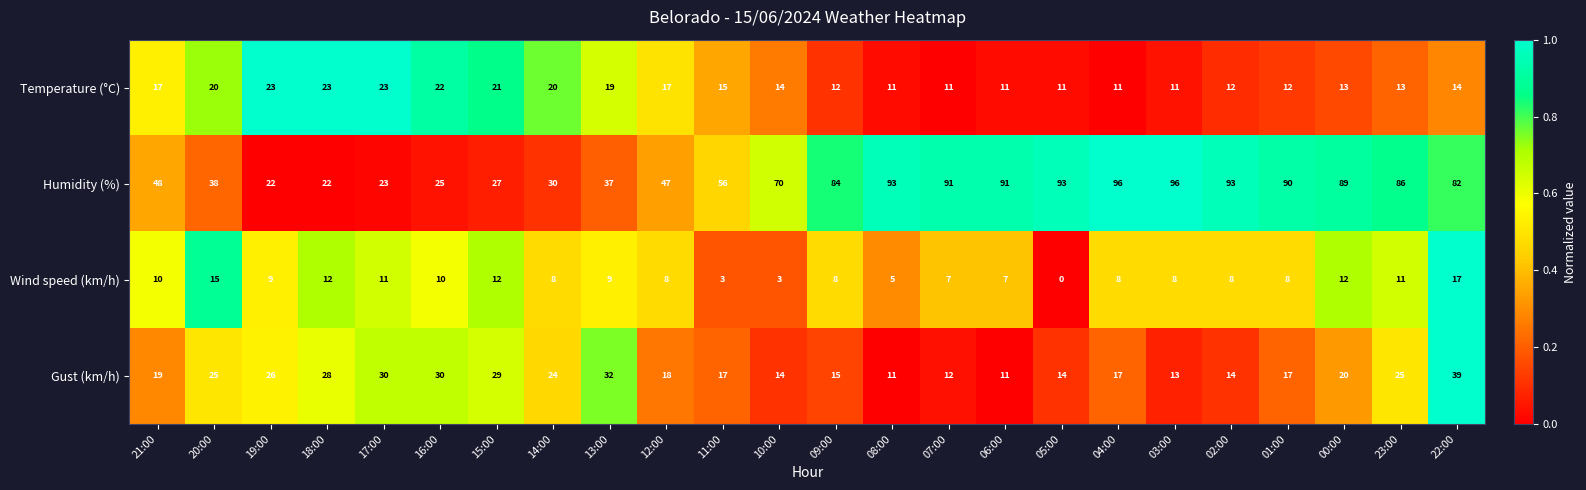

True or false: Temperature (°C) has a value of 25 at 11:00.

False